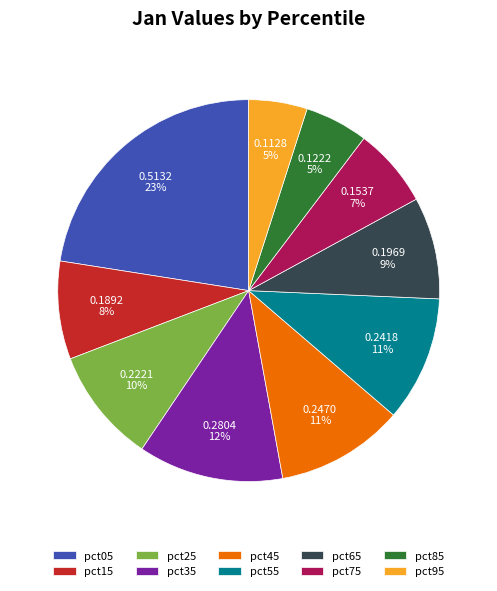

To the nearest percent, what portion does pct15 represent?

8%